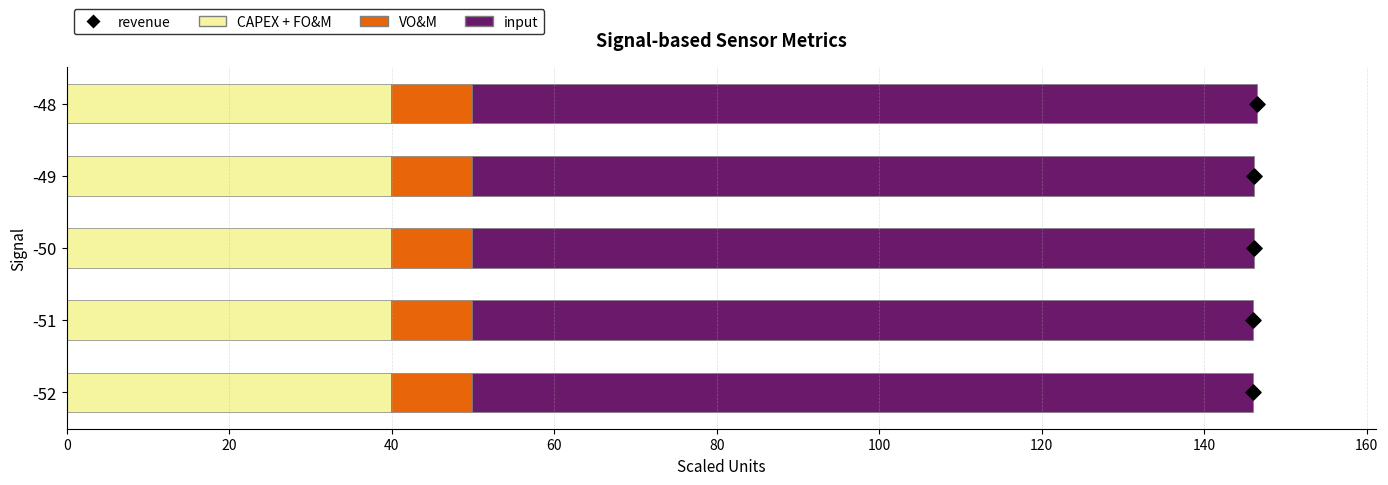

At how many categories does at least one series exceed 2?

5